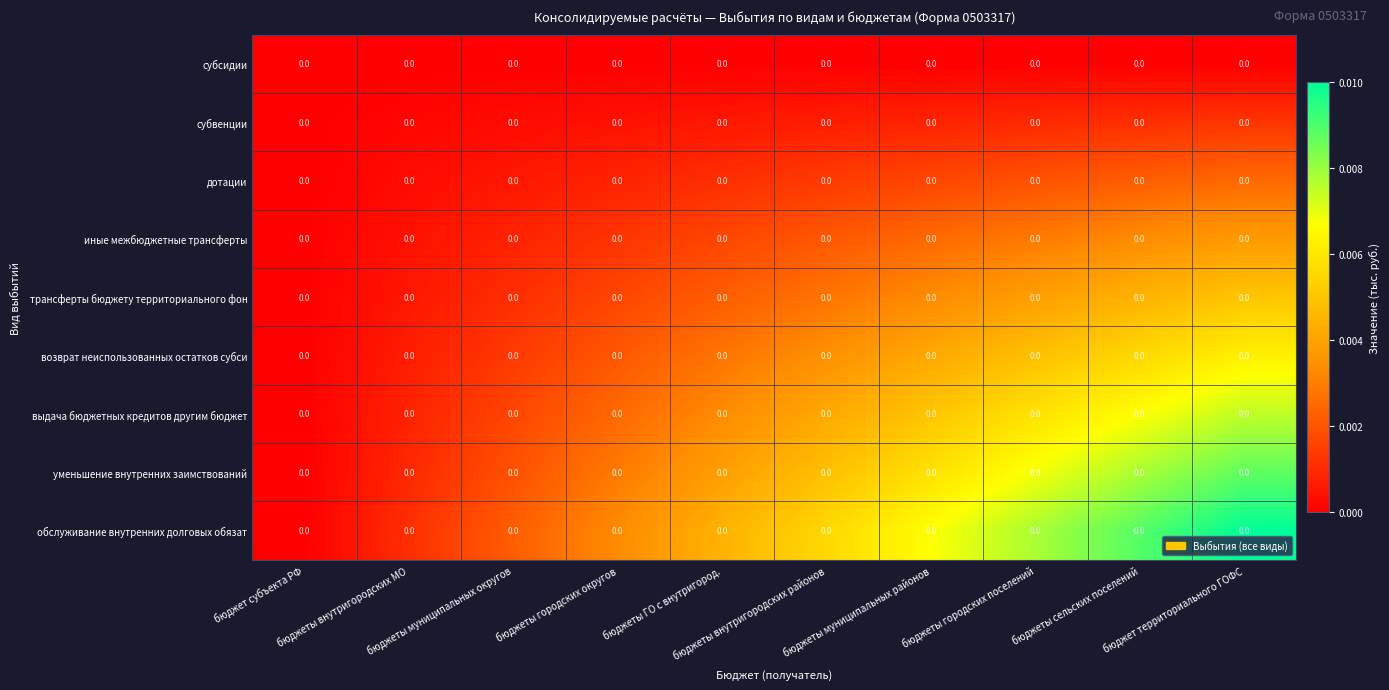

Reading left to right, what are all the values shown in this chart?

субсидии: бюджет субъекта РФ=0.0	бюджеты внутригородских МО=0.0	бюджеты муниципальных округов=0.0	бюджеты городских округов=0.0	бюджеты ГО с внутригород.=0.0	бюджеты внутригородских районов=0.0	бюджеты муниципальных районов=0.0	бюджеты городских поселений=0.0	бюджеты сельских поселений=0.0	бюджет территориального ГОФС=0.0
субвенции: бюджет субъекта РФ=0.0	бюджеты внутригородских МО=0.0	бюджеты муниципальных округов=0.0	бюджеты городских округов=0.0	бюджеты ГО с внутригород.=0.0	бюджеты внутригородских районов=0.0	бюджеты муниципальных районов=0.0	бюджеты городских поселений=0.0	бюджеты сельских поселений=0.0	бюджет территориального ГОФС=0.0
дотации: бюджет субъекта РФ=0.0	бюджеты внутригородских МО=0.0	бюджеты муниципальных округов=0.0	бюджеты городских округов=0.0	бюджеты ГО с внутригород.=0.0	бюджеты внутригородских районов=0.0	бюджеты муниципальных районов=0.0	бюджеты городских поселений=0.0	бюджеты сельских поселений=0.0	бюджет территориального ГОФС=0.0
иные межбюджетные трансферты: бюджет субъекта РФ=0.0	бюджеты внутригородских МО=0.0	бюджеты муниципальных округов=0.0	бюджеты городских округов=0.0	бюджеты ГО с внутригород.=0.0	бюджеты внутригородских районов=0.0	бюджеты муниципальных районов=0.0	бюджеты городских поселений=0.0	бюджеты сельских поселений=0.0	бюджет территориального ГОФС=0.0
трансферты бюджету территориального фон: бюджет субъекта РФ=0.0	бюджеты внутригородских МО=0.0	бюджеты муниципальных округов=0.0	бюджеты городских округов=0.0	бюджеты ГО с внутригород.=0.0	бюджеты внутригородских районов=0.0	бюджеты муниципальных районов=0.0	бюджеты городских поселений=0.0	бюджеты сельских поселений=0.0	бюджет территориального ГОФС=0.0
возврат неиспользованных остатков субси: бюджет субъекта РФ=0.0	бюджеты внутригородских МО=0.0	бюджеты муниципальных округов=0.0	бюджеты городских округов=0.0	бюджеты ГО с внутригород.=0.0	бюджеты внутригородских районов=0.0	бюджеты муниципальных районов=0.0	бюджеты городских поселений=0.0	бюджеты сельских поселений=0.0	бюджет территориального ГОФС=0.0
выдача бюджетных кредитов другим бюджет: бюджет субъекта РФ=0.0	бюджеты внутригородских МО=0.0	бюджеты муниципальных округов=0.0	бюджеты городских округов=0.0	бюджеты ГО с внутригород.=0.0	бюджеты внутригородских районов=0.0	бюджеты муниципальных районов=0.0	бюджеты городских поселений=0.0	бюджеты сельских поселений=0.0	бюджет территориального ГОФС=0.0
уменьшение внутренних заимствований: бюджет субъекта РФ=0.0	бюджеты внутригородских МО=0.0	бюджеты муниципальных округов=0.0	бюджеты городских округов=0.0	бюджеты ГО с внутригород.=0.0	бюджеты внутригородских районов=0.0	бюджеты муниципальных районов=0.0	бюджеты городских поселений=0.0	бюджеты сельских поселений=0.0	бюджет территориального ГОФС=0.0
обслуживание внутренних долговых обязат: бюджет субъекта РФ=0.0	бюджеты внутригородских МО=0.0	бюджеты муниципальных округов=0.0	бюджеты городских округов=0.0	бюджеты ГО с внутригород.=0.0	бюджеты внутригородских районов=0.0	бюджеты муниципальных районов=0.0	бюджеты городских поселений=0.0	бюджеты сельских поселений=0.0	бюджет территориального ГОФС=0.0